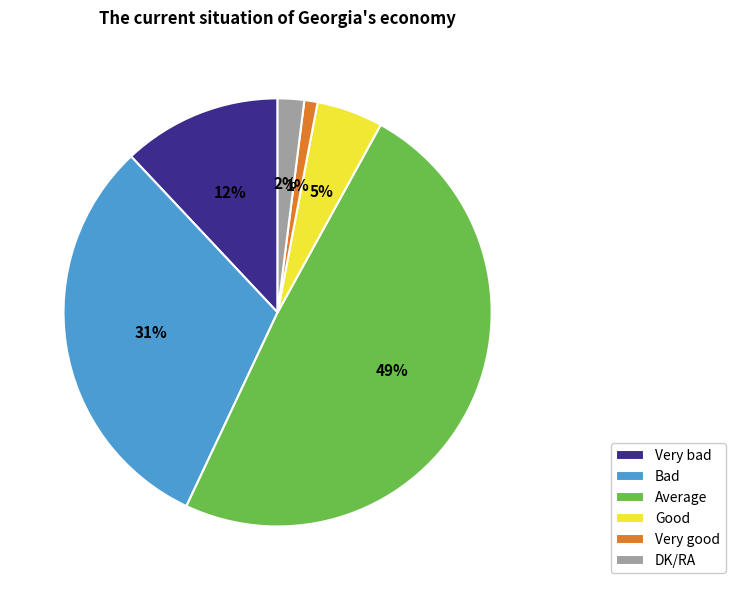

Is the sum of Very bad and DK/RA greater than half?

No